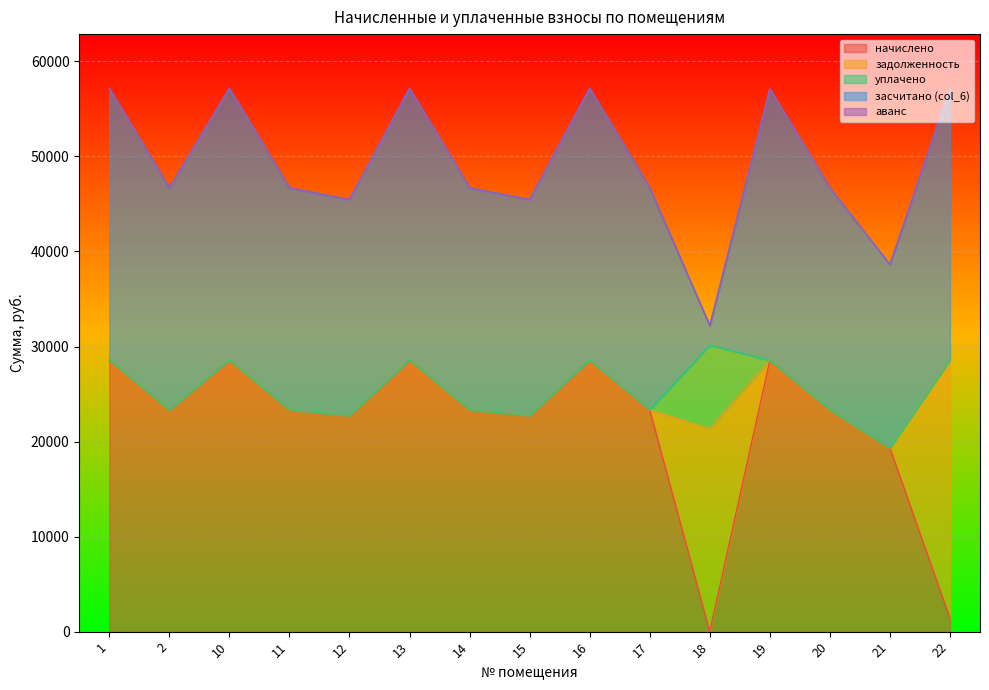

What is the greatest value displayed?

28578.6